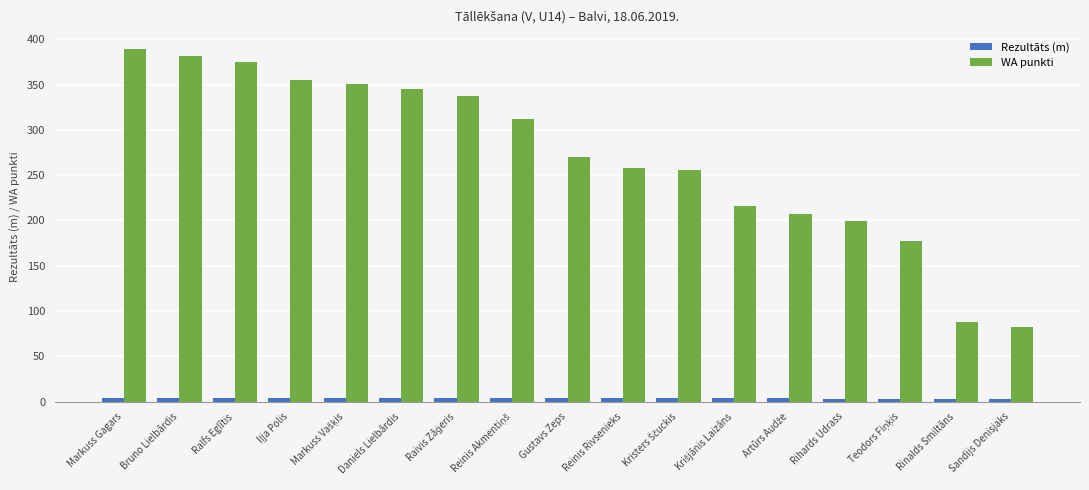

Which series has the largest range (max minus min)?

WA punkti